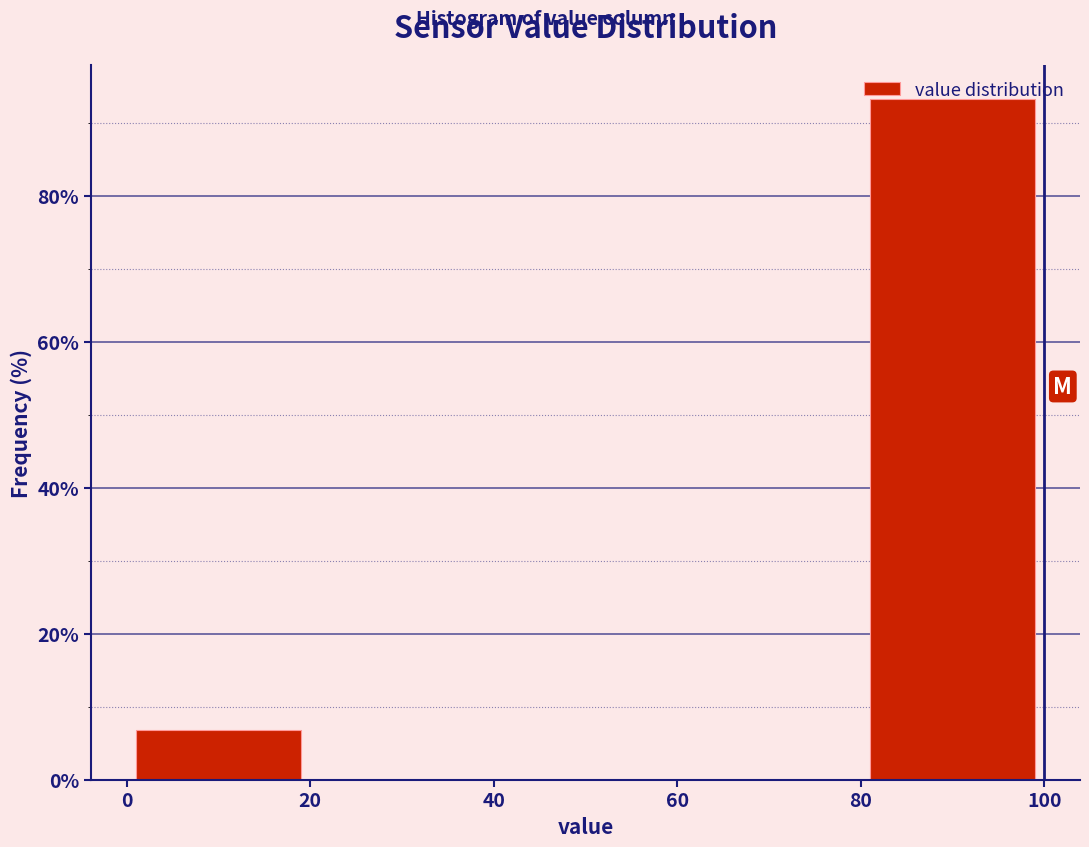

Reading left to right, list every bar in this chart as the range it spans on the x-axis followed by its height. The values are not printed on the chart, so give them approximately, as read against the axis.

0 to 20: 6
20 to 40: 0
40 to 60: 0
60 to 80: 0
80 to 100: 94